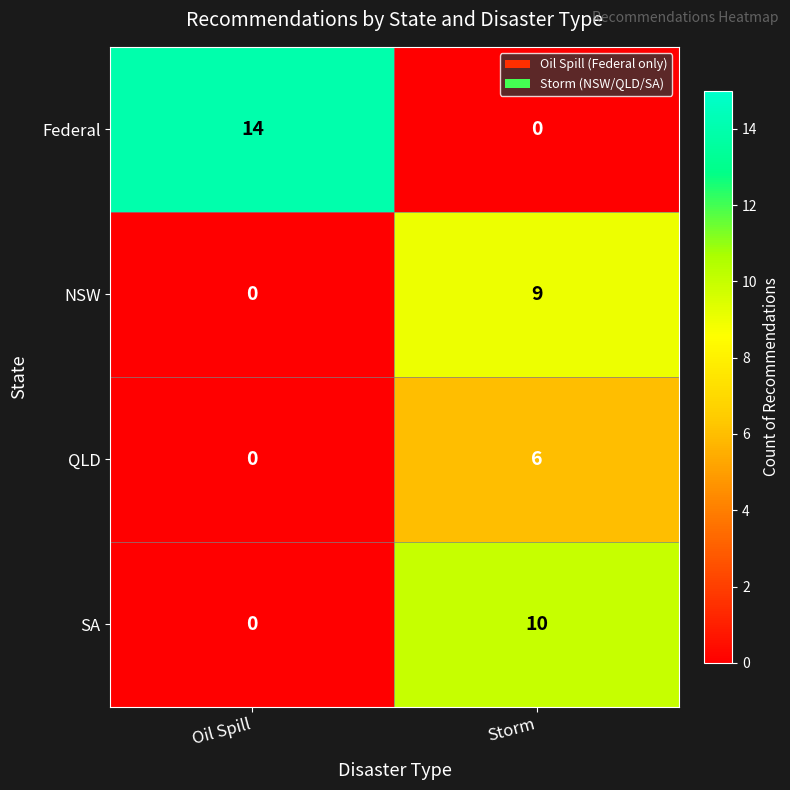

At which category is the sum across all series the highest?

Storm